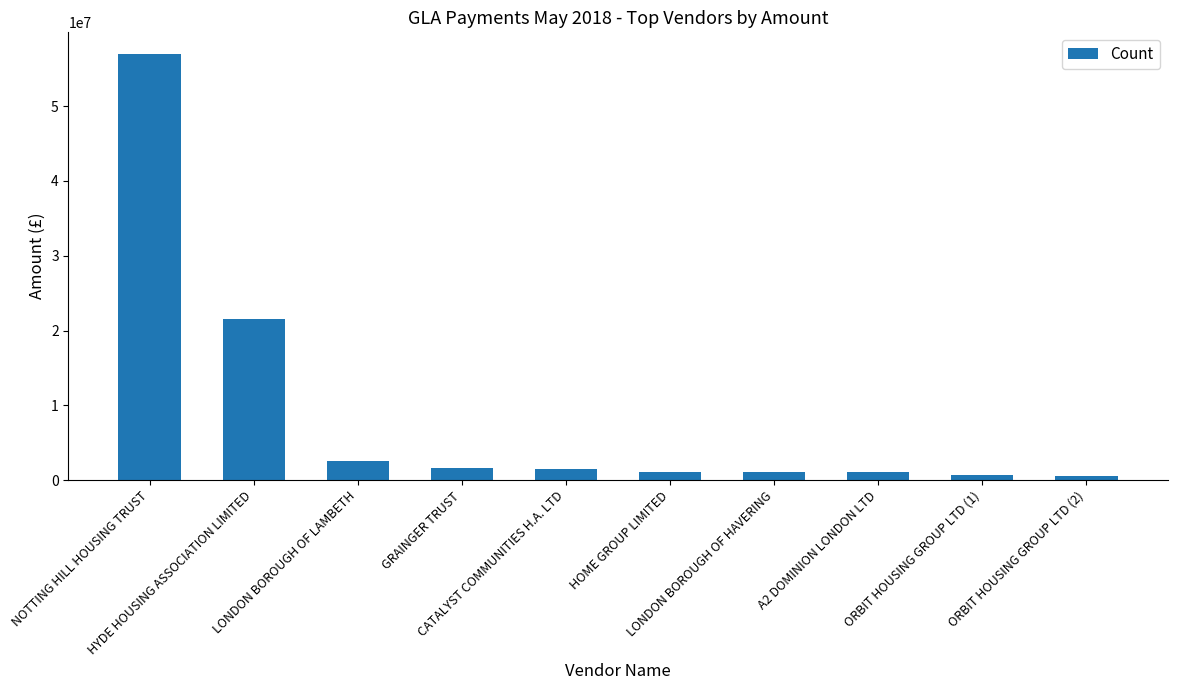

What is the difference between the values at ORBIT HOUSING GROUP LTD (1) and CATALYST COMMUNITIES H.A. LTD?

824000.0